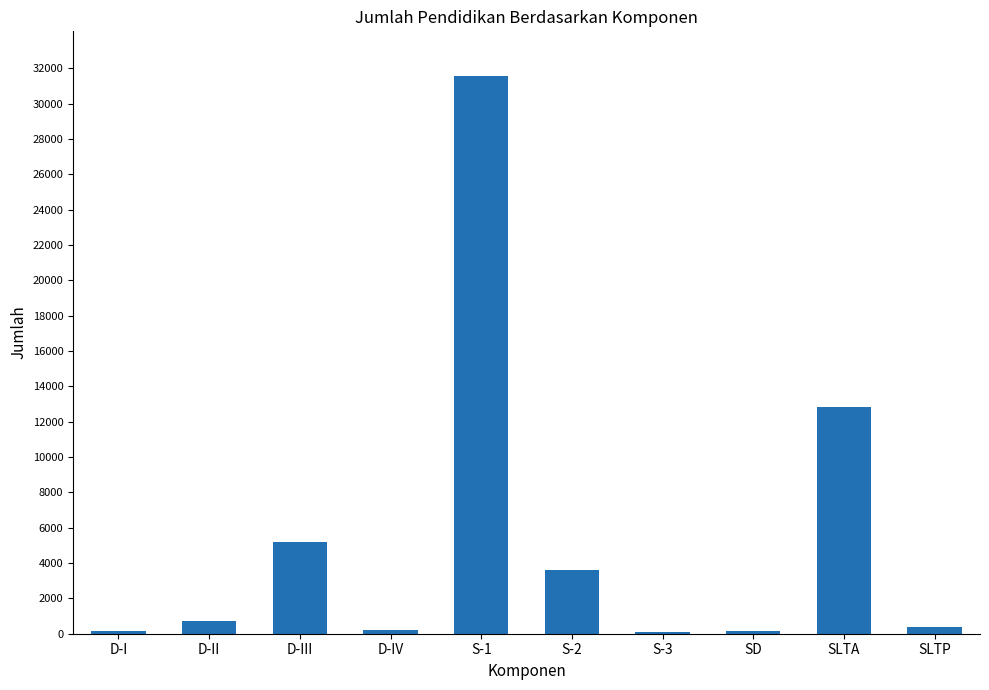

True or false: the data shows 7213 at SLTA.

False